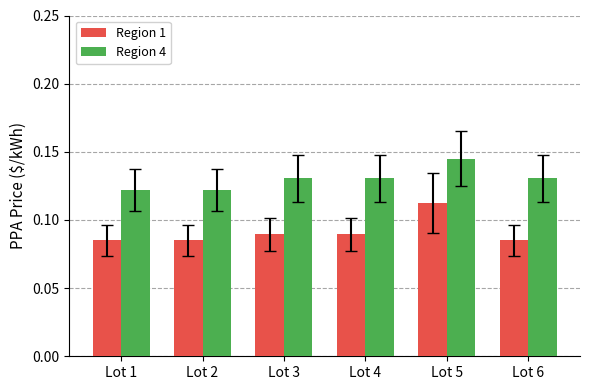

At which label does Region 1 reach its peak?

Lot 5